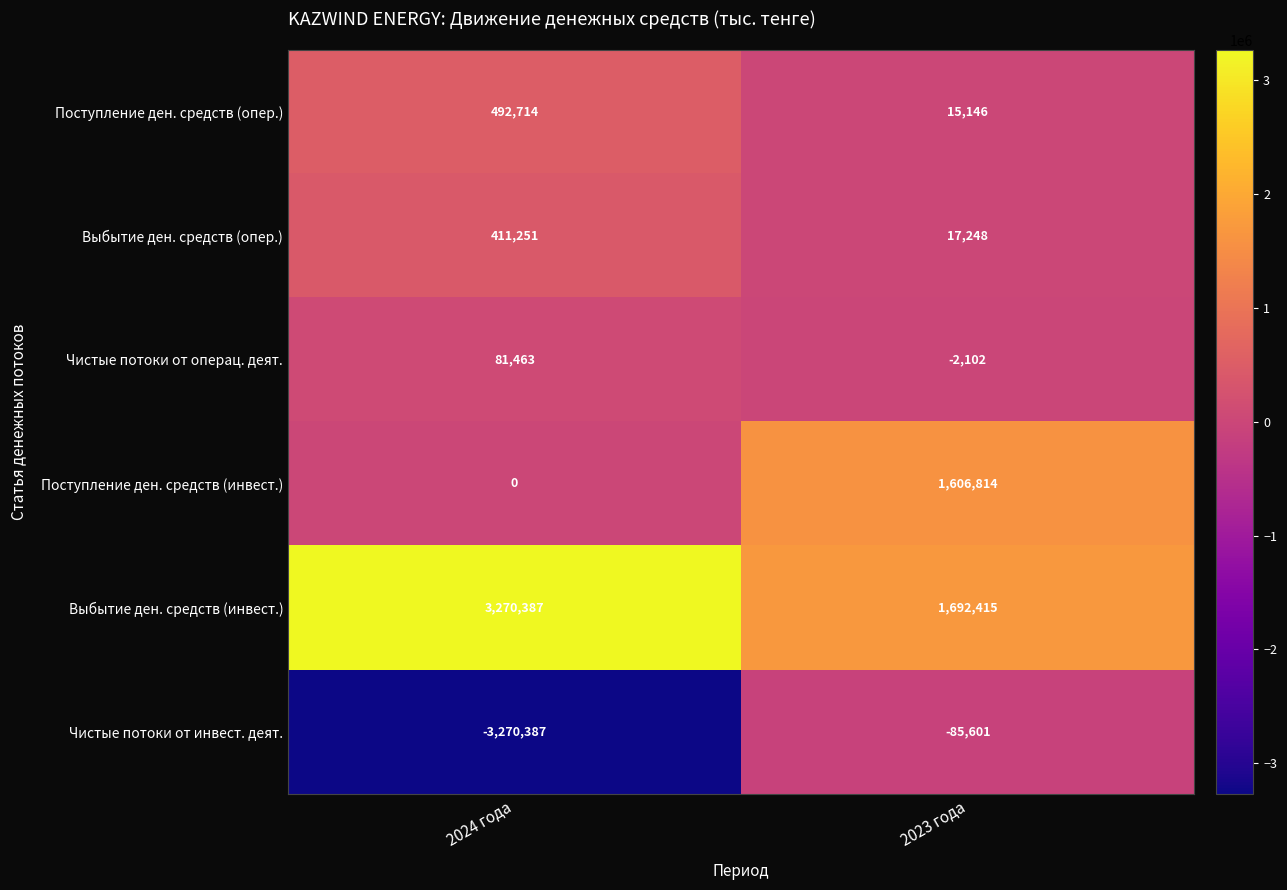

What is the difference between the maximum and minimum values in the Выбытие ден. средств (инвест.) series?

1577972